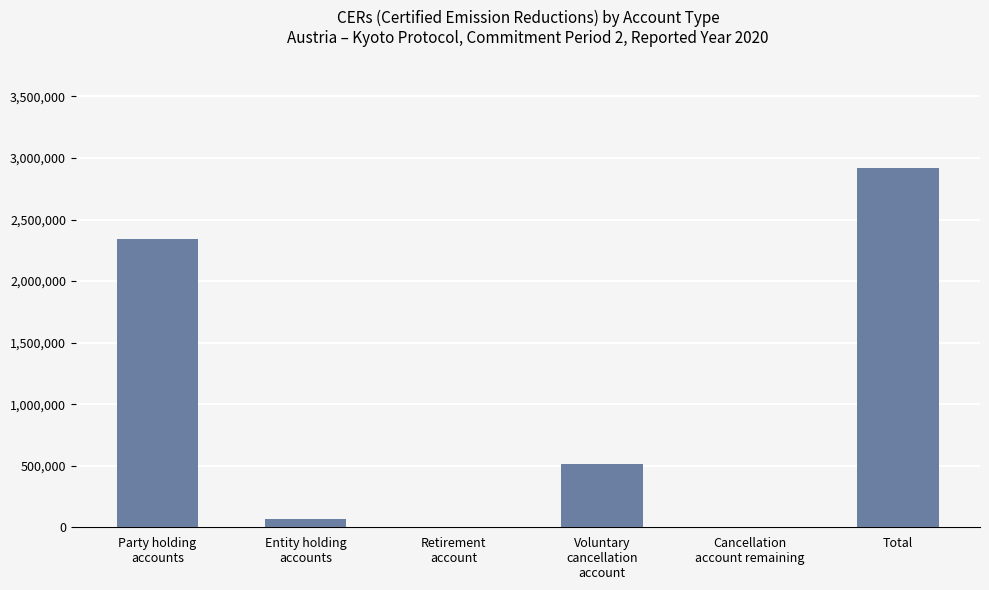

What is the sum of all values?

5843316